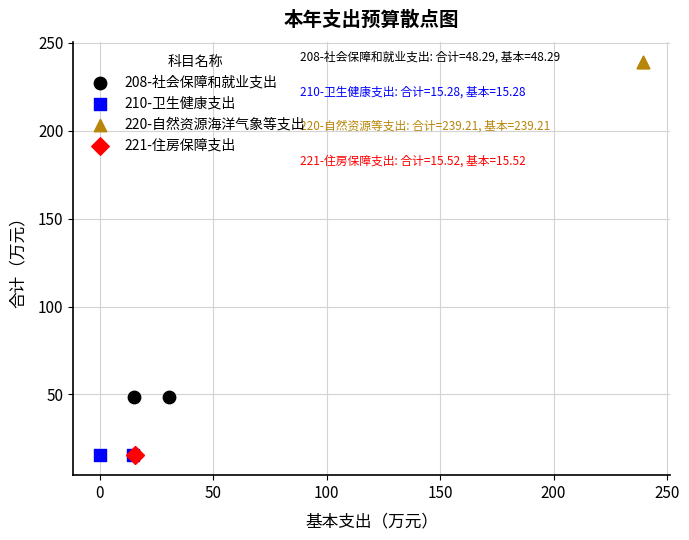

What are all the series names shown in the legend?

208-社会保障和就业支出, 210-卫生健康支出, 220-自然资源海洋气象等支出, 221-住房保障支出